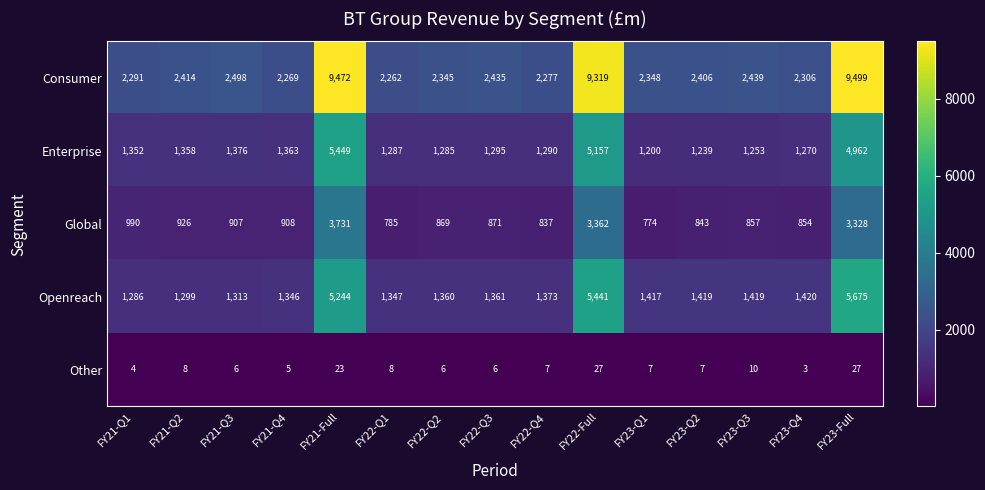

How many data points in Other are less than 7?

6